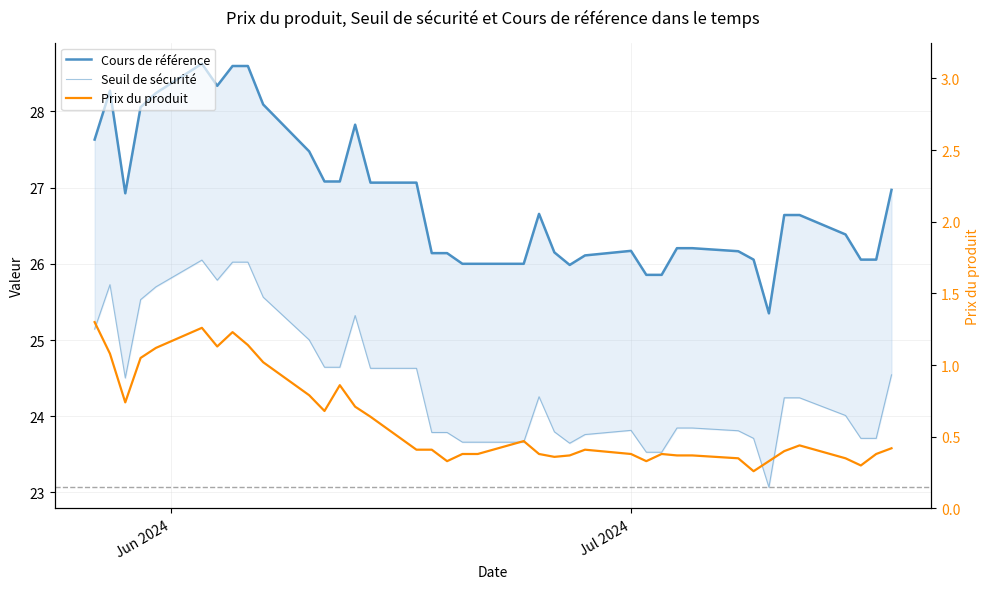

At how many categories does at least one series exceed 6?

39